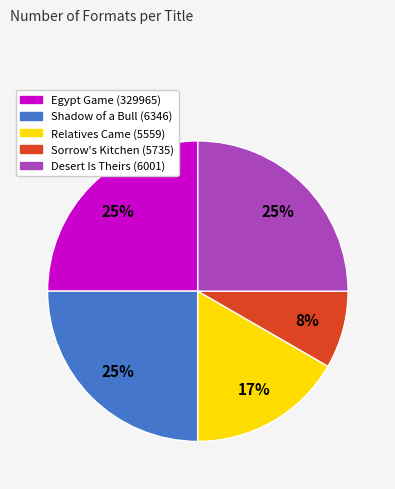

Does any single category account for the majority?

No